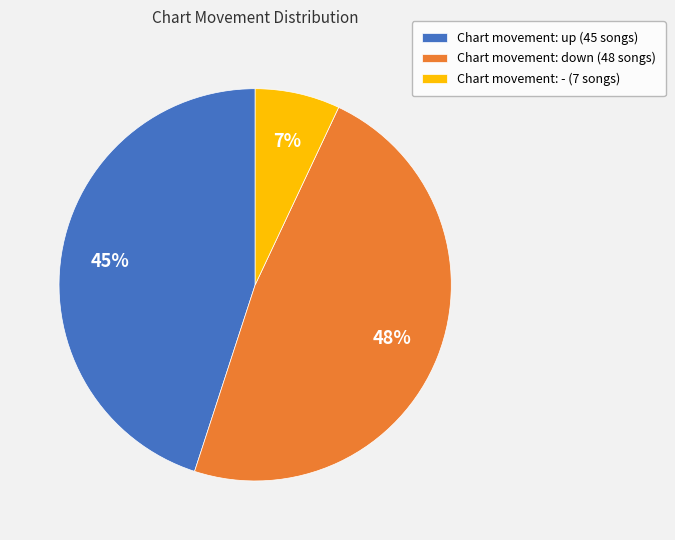

How many slices are in this pie chart?

3